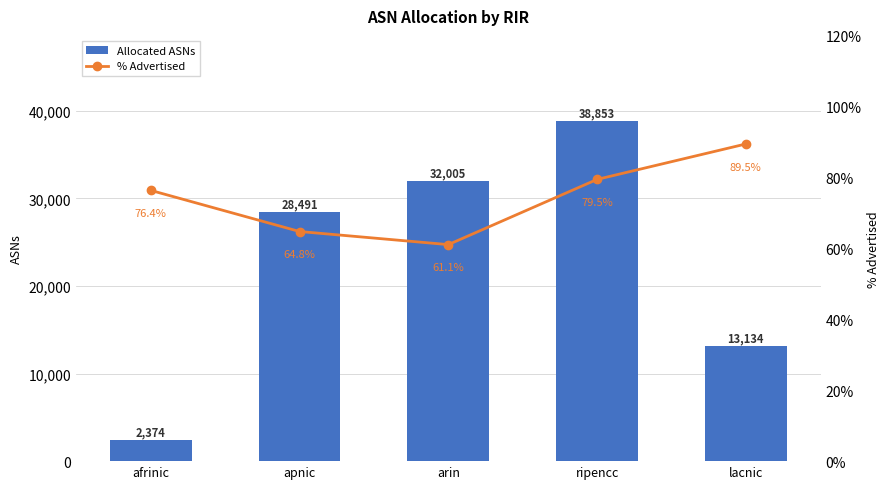

Where is % Advertised nearest to the value 75?

afrinic